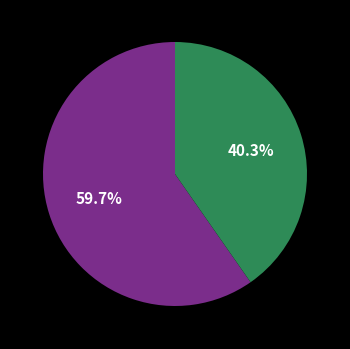

Is there a majority slice in this chart?

Yes